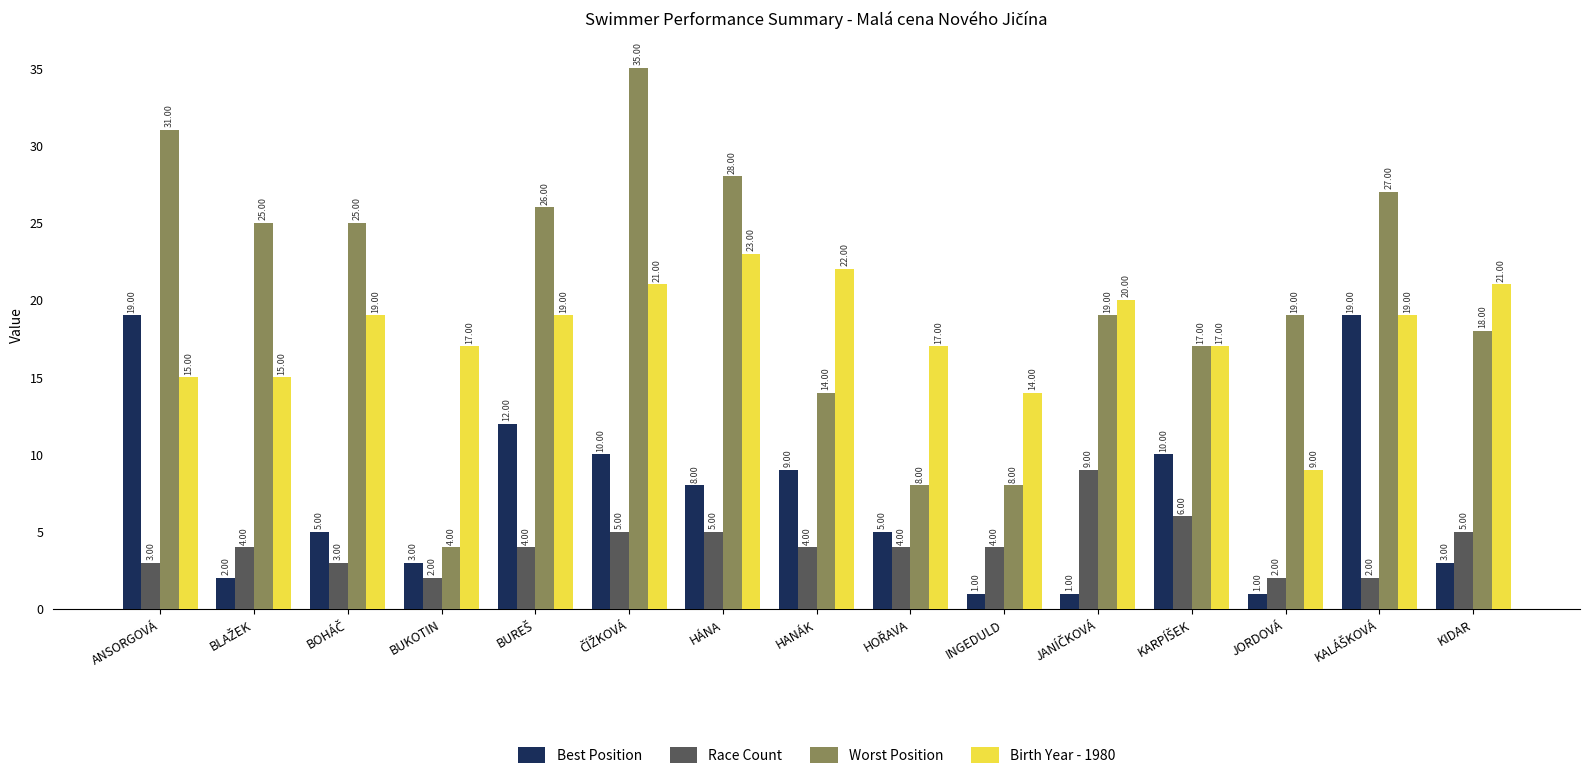

Which series has the widest spread of values?

Worst Position